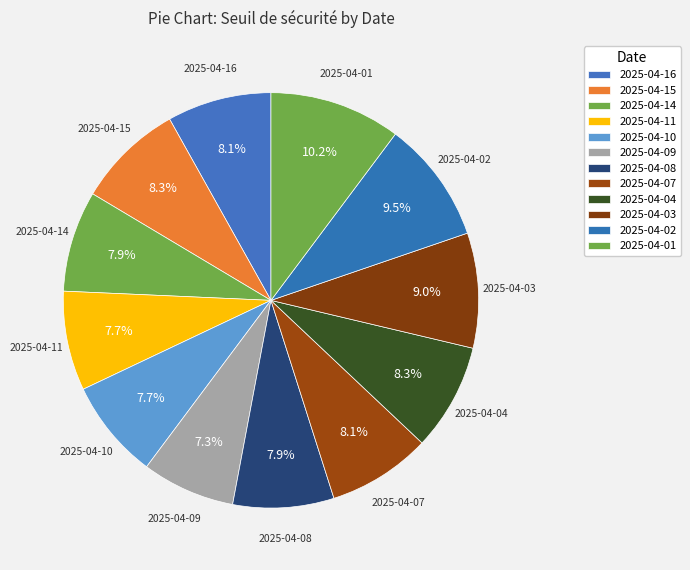

Is there a majority slice in this chart?

No